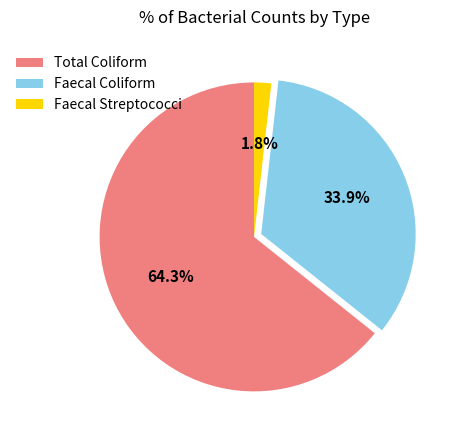

To the nearest percent, what is the difference between the largest and smallest slice percentages?

62%